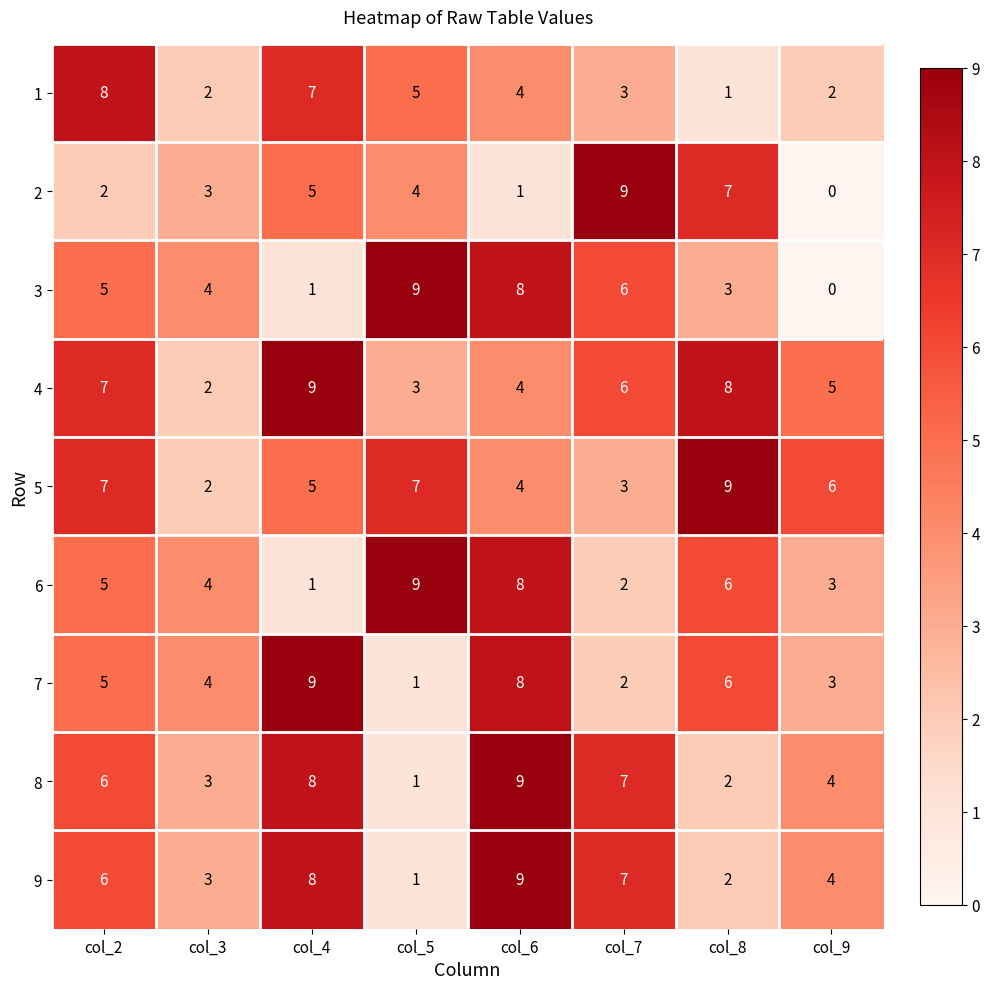

Which series has the largest total across all categories?

4